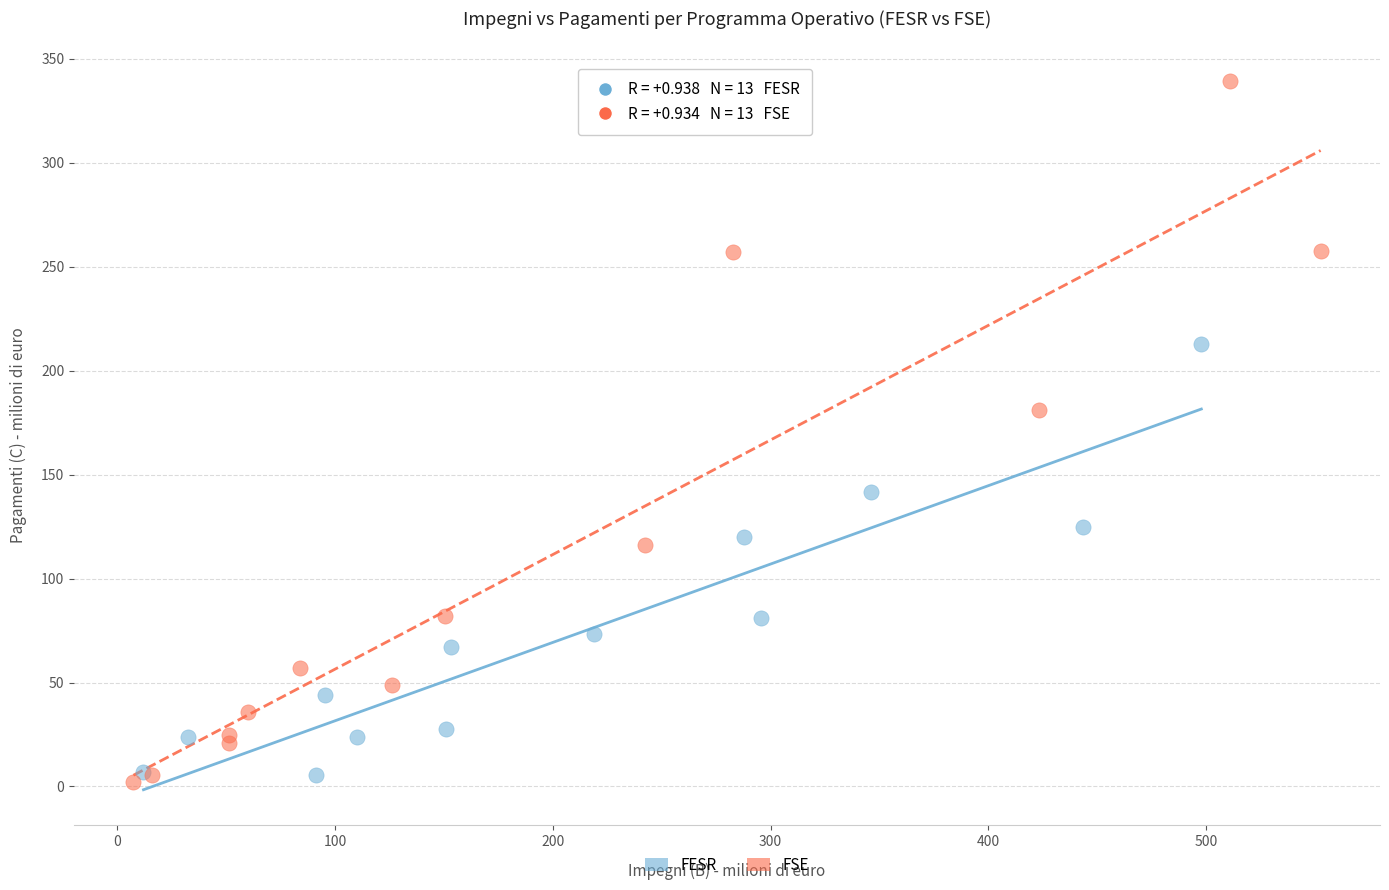

Which series contains the lowest Y value?

FSE